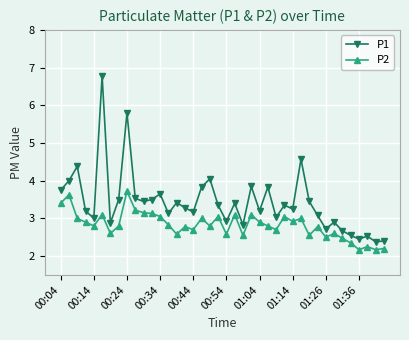

What is the highest value of the P2 series?

3.7